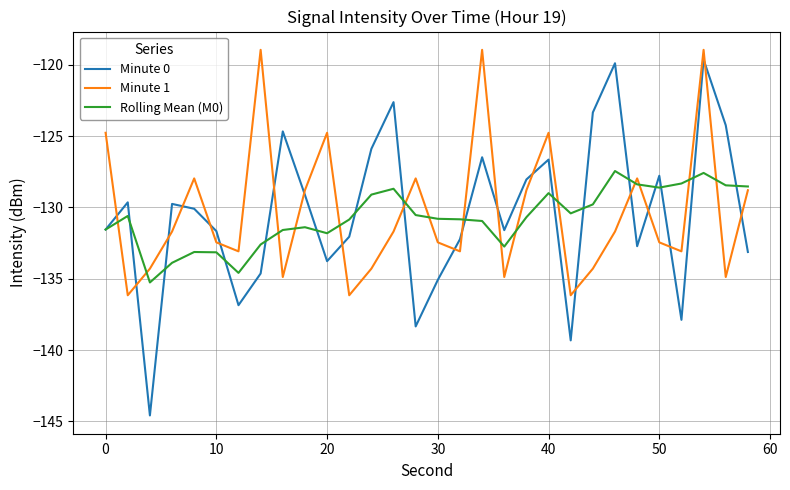

True or false: Minute 1 and Rolling Mean (M0) cross at least once.

True